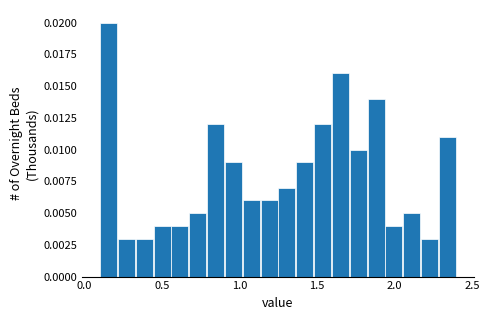

Read against the x-axis, roughly where is the centre of the tallest bar?

0.15